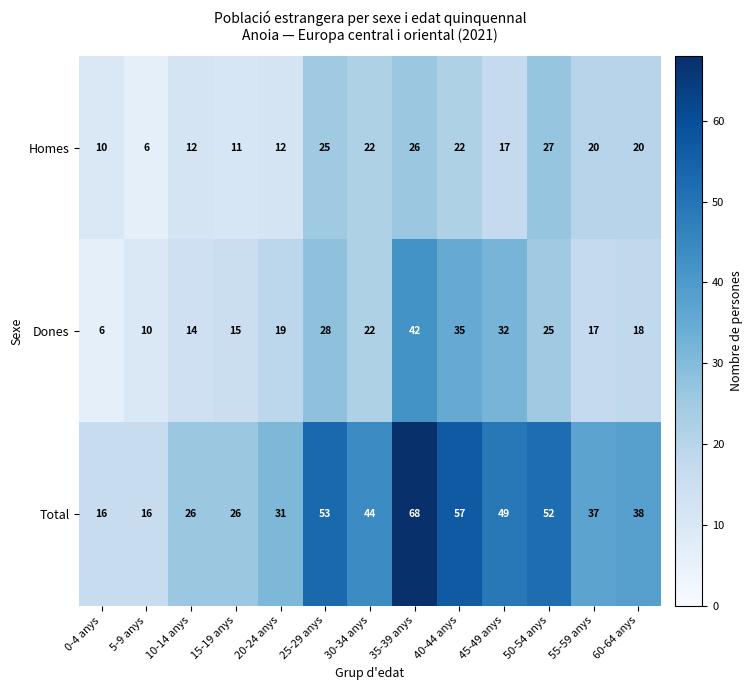

What is the total value across all series at 55-59 anys?

74